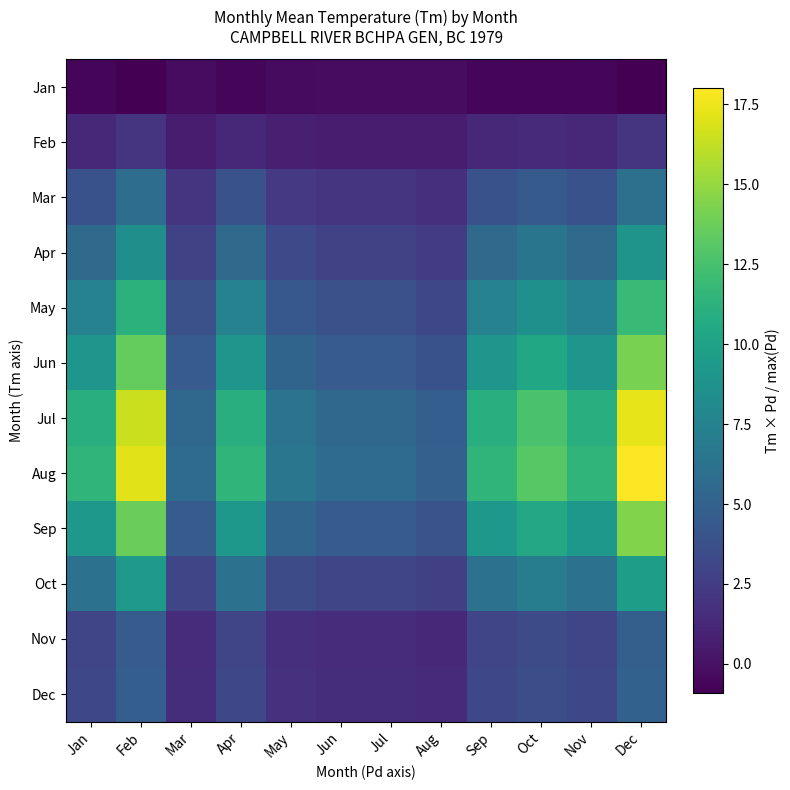

What is the maximum value shown in the chart?

18.0